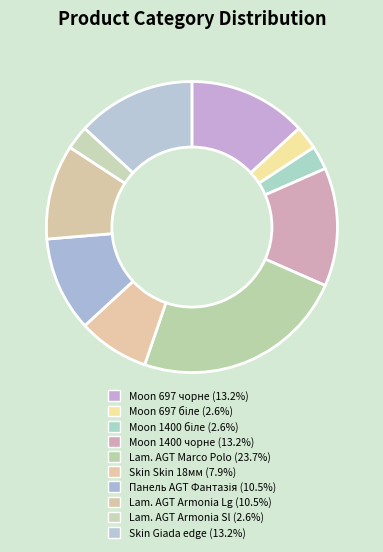

Count the number of slices in the pie.

10